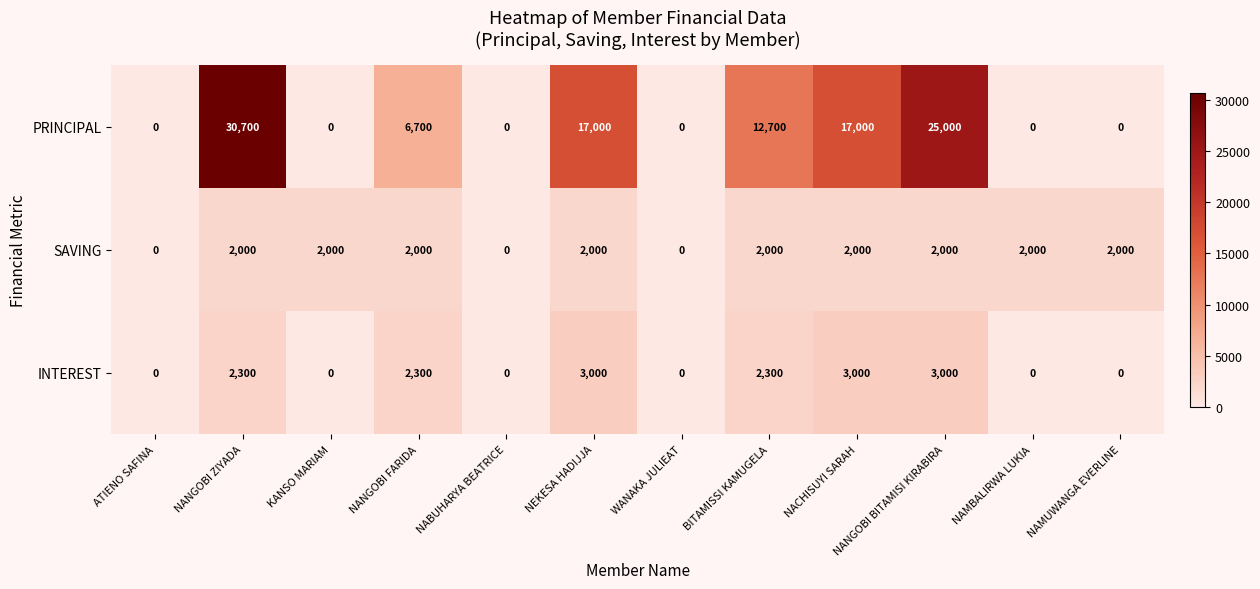

What is the difference between the maximum and minimum values in the PRINCIPAL series?

30700